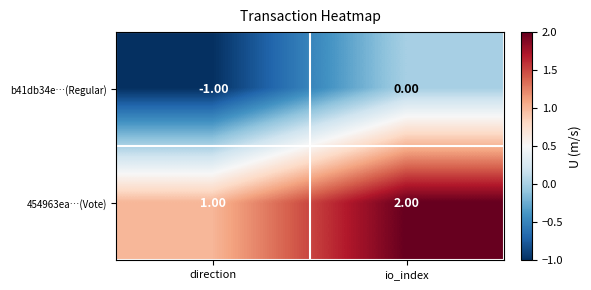

Where is 454963ea…(Vote) nearest to the value 1?

direction